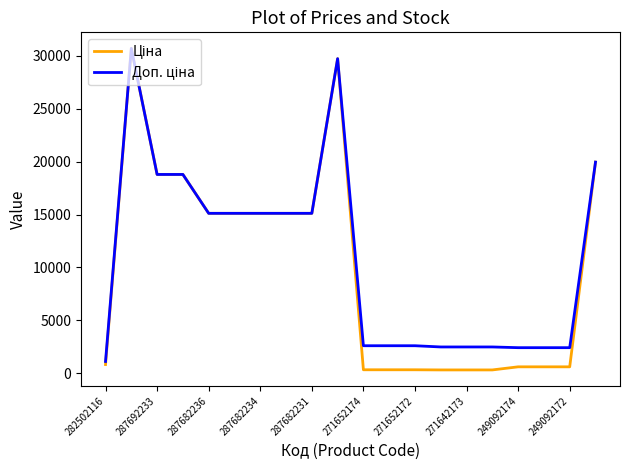

What is the greatest value displayed?

30717.1